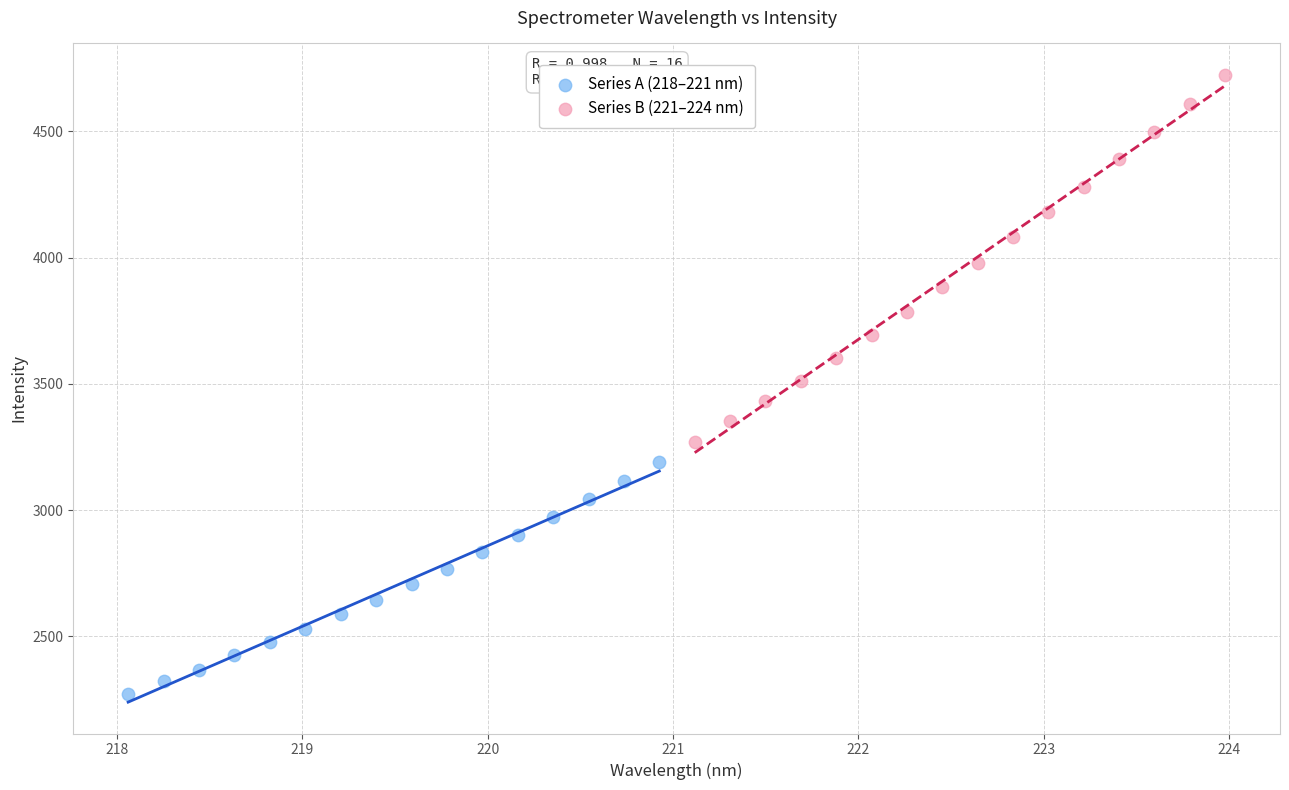

Which series contains the lowest Y value?

Series A (218–221 nm)